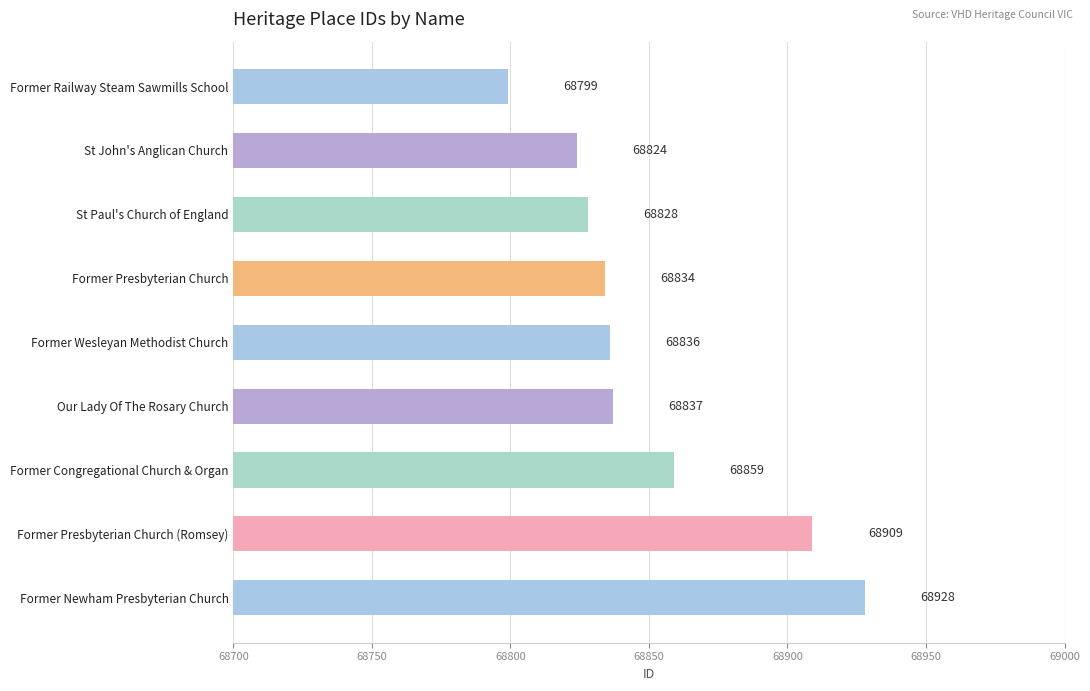

How many values are below 68836?

4